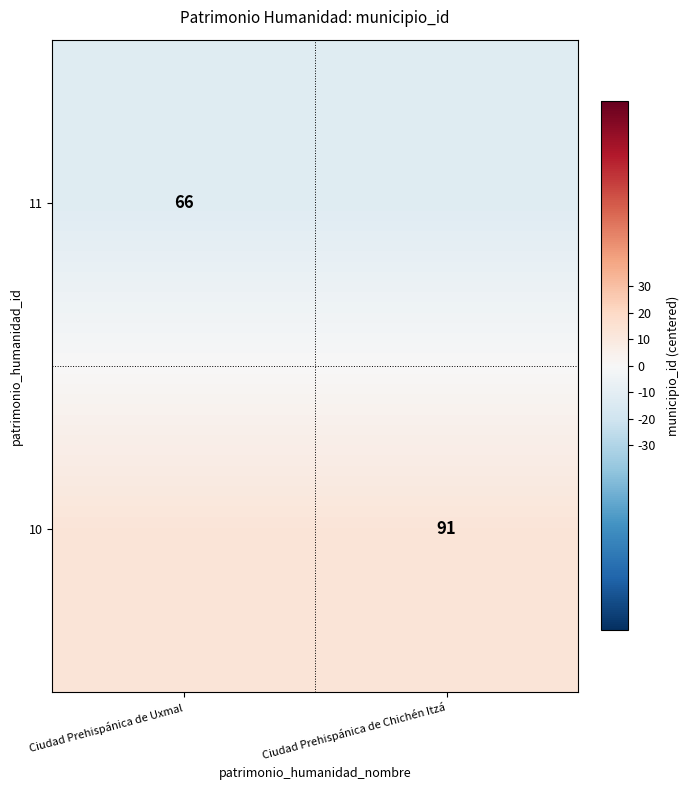

The 10 series shows 91.0 at Ciudad Prehispánica de Chichén Itzá. True or false?

True